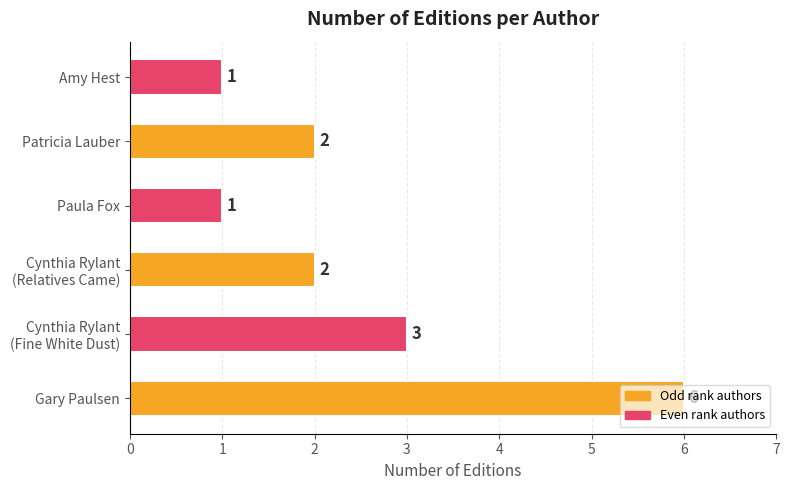

What is the change in value from Gary Paulsen to Amy Hest?

-5